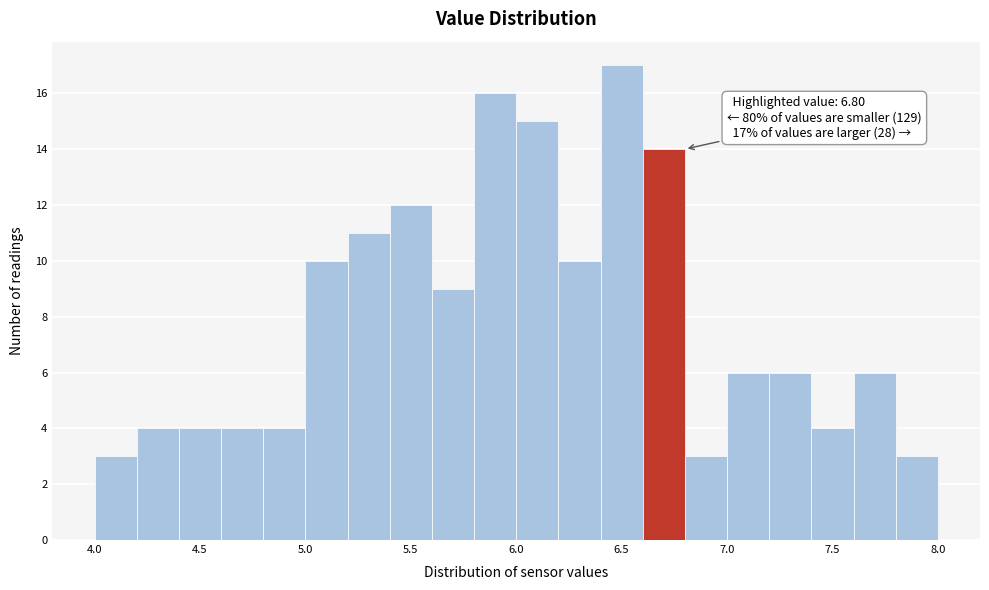

Over which range of the x-axis is the bar tallest?

6.4 to 6.6